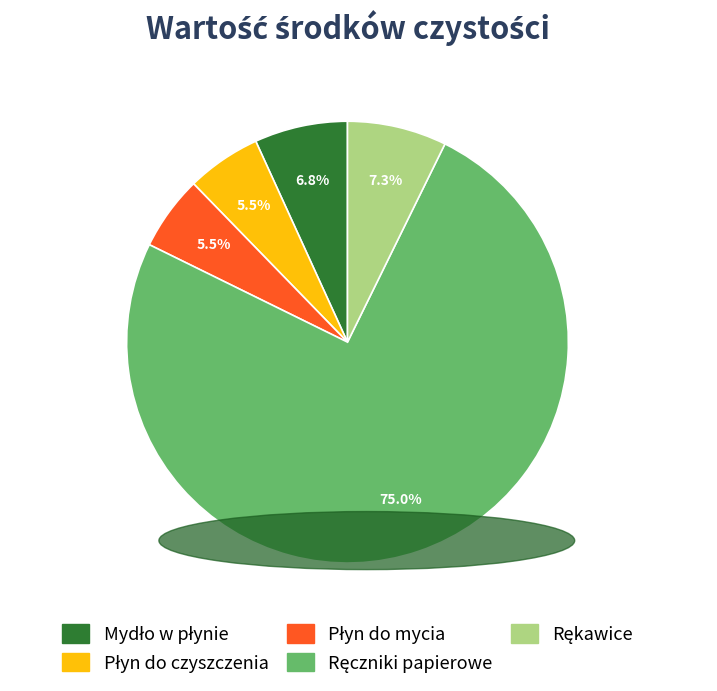

Does any single category account for the majority?

Yes